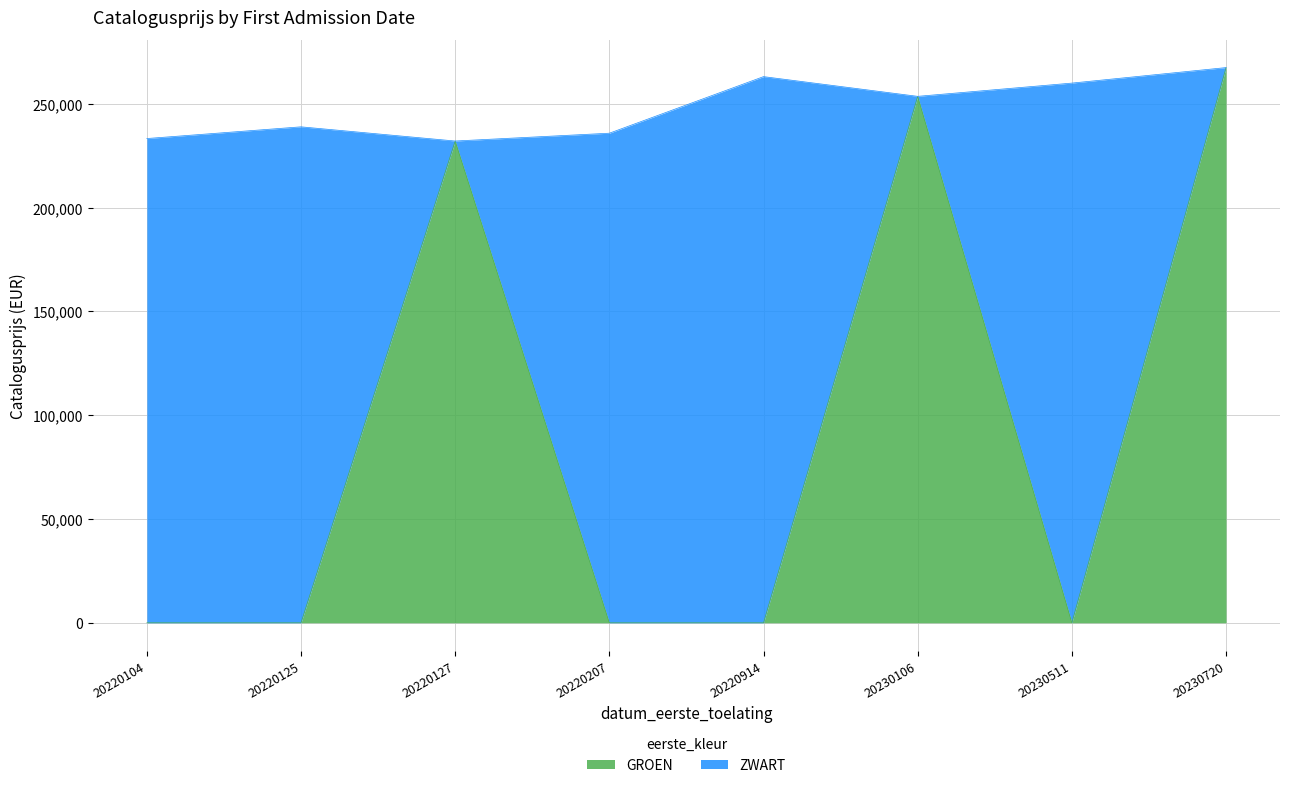

At which category does the chart reach its minimum across all series?

20220104